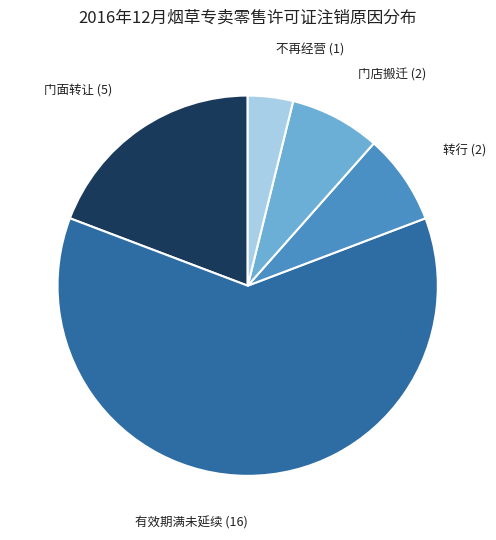

Approximately how many times larger is the value at 门面转让 compared to 门店搬迁?

2.5